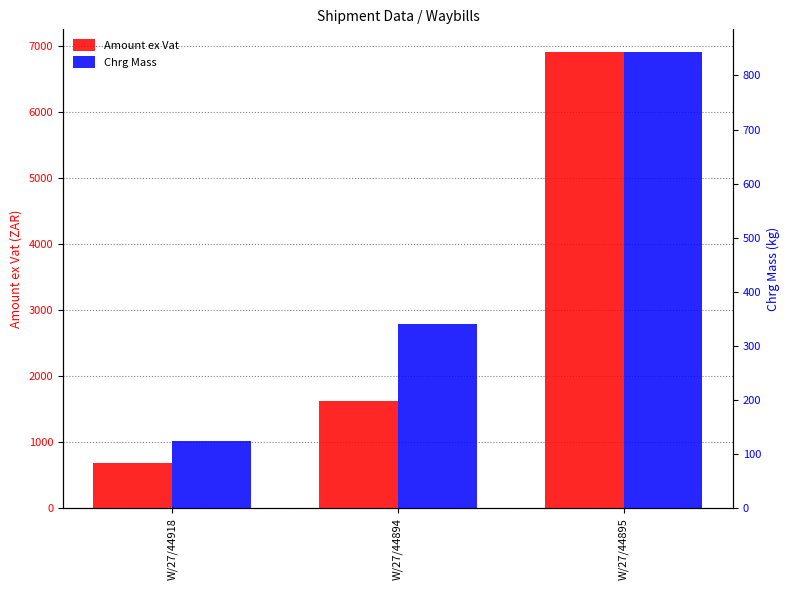

At how many categories does at least one series exceed 4780?

1